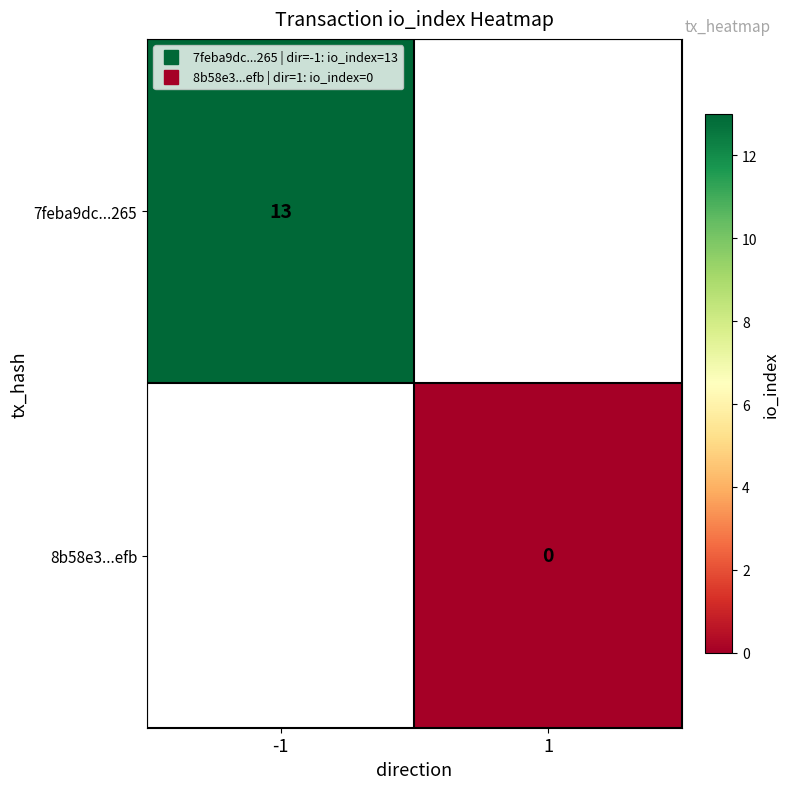

How many categories are shown in the chart?

2